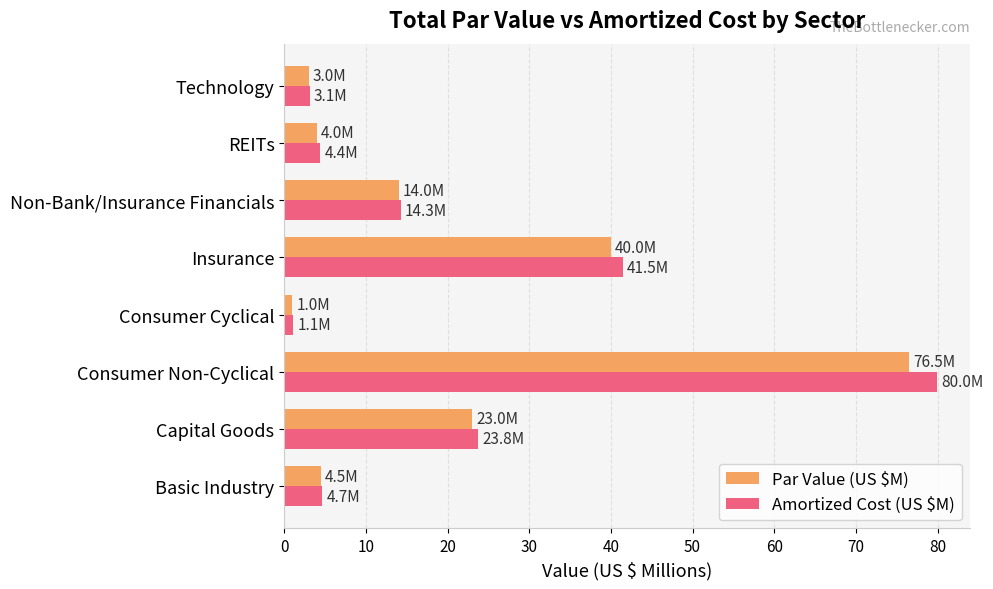

What is the approximate value of Amortized Cost (US $M) at Non-Bank/Insurance Financials?

14.3